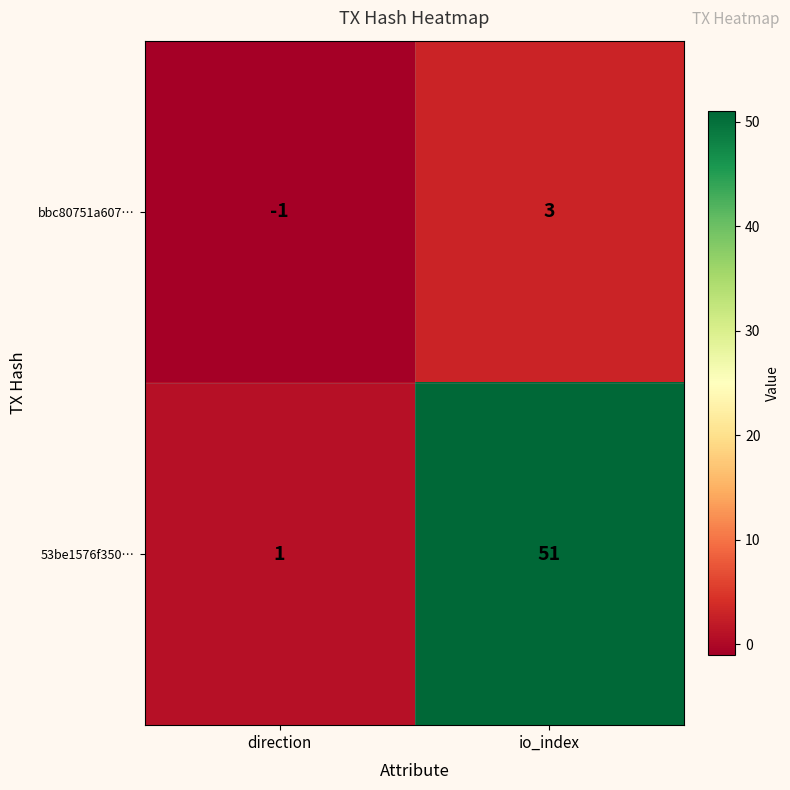

List the series in order of their peak value, lowest first.

bbc80751a607…, 53be1576f350…